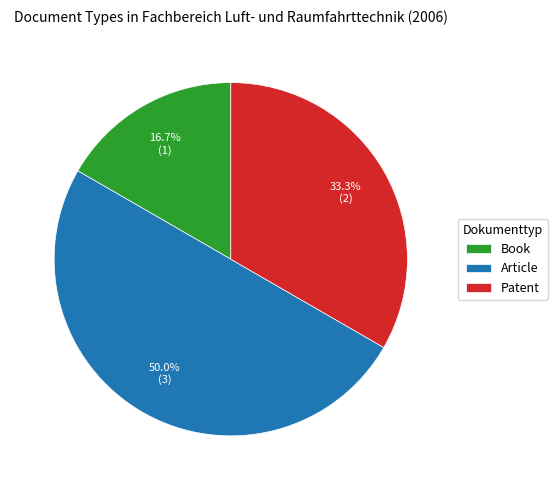

What is the largest slice in the pie chart?

Article